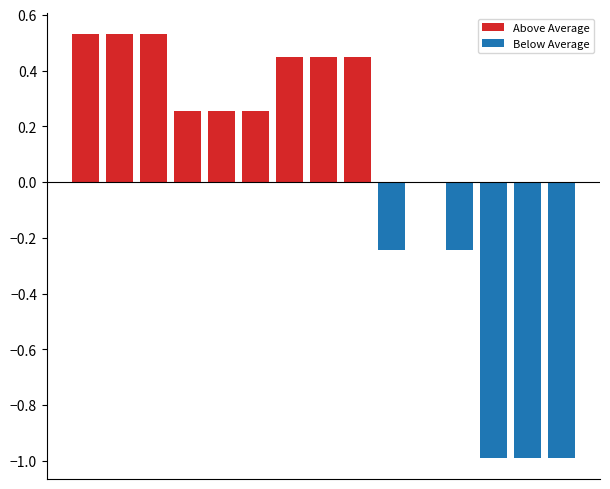

What is the sum of the Below Average values at 8 and 12?

-1.0